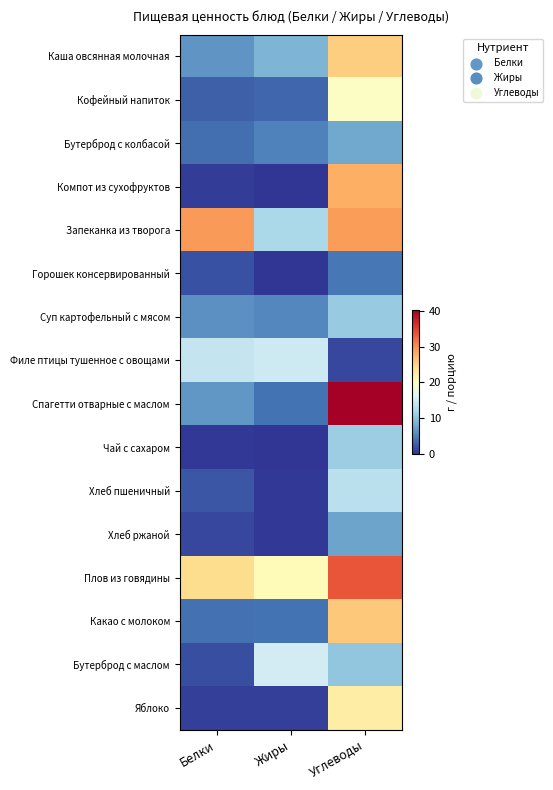

Rank the series by their maximum value, from highest to lowest.

Спагетти отварные с маслом, Плов из говядины, Запеканка из творога, Компот из сухофруктов, Какао с молоком, Каша овсянная молочная, Яблоко, Кофейный напиток, Бутерброд с маслом, Филе птицы тушенное с овощами, Хлеб пшеничный, Чай с сахаром, Суп картофельный с мясом, Бутерброд с колбасой, Хлеб ржаной, Горошек консервированный